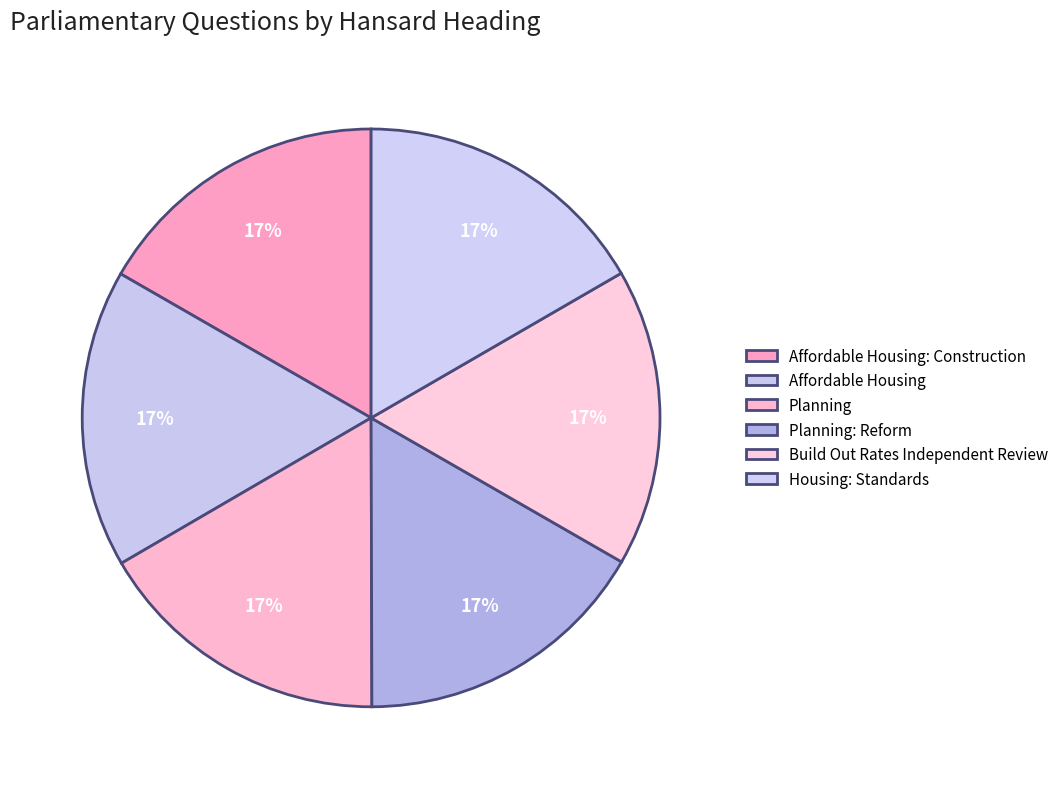

Count the number of slices in the pie.

6